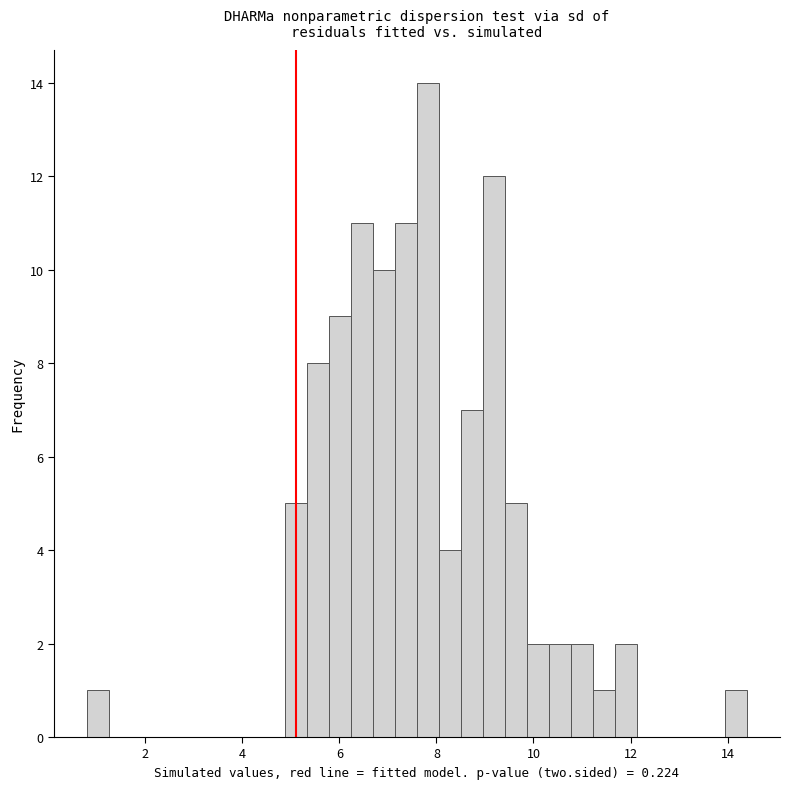

Read against the x-axis, roughly where is the centre of the tallest bar?

7.8